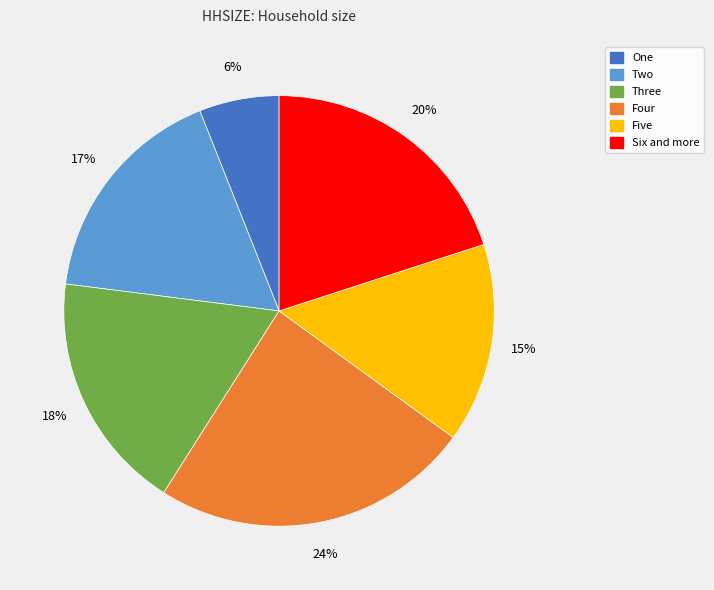

How many segments does this pie chart have?

6